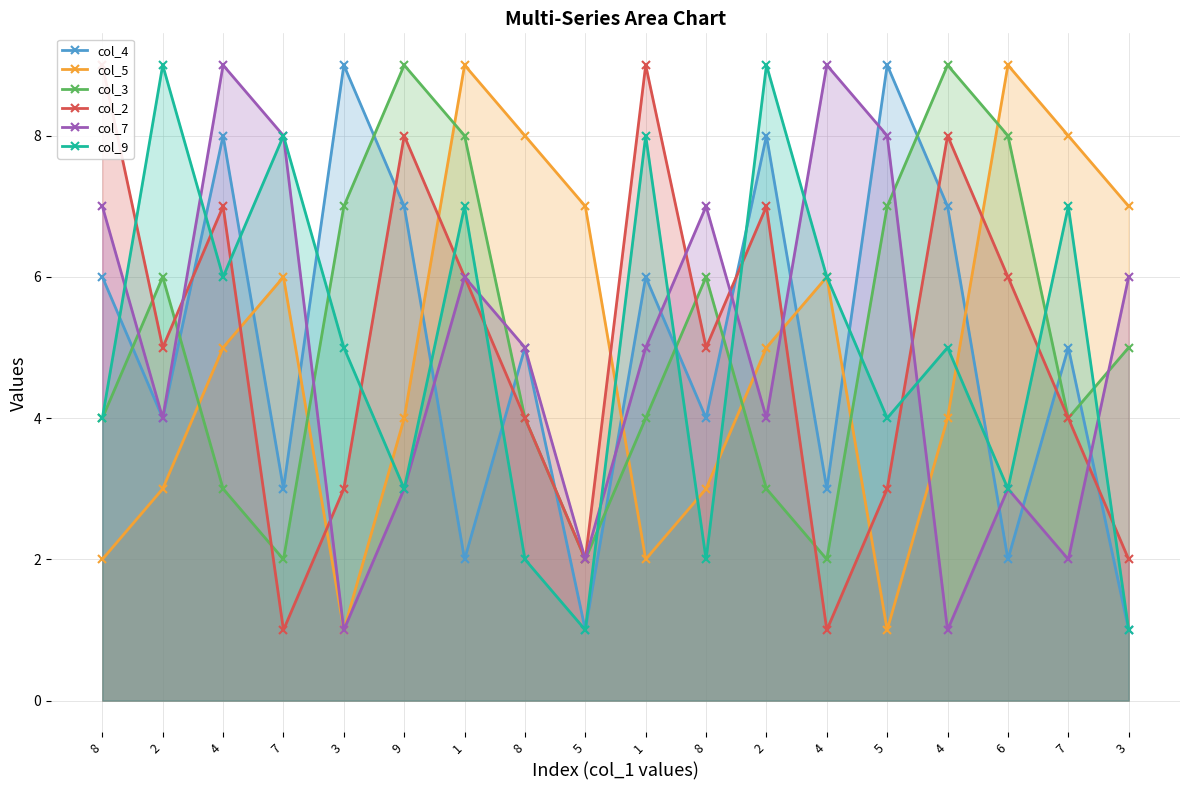

Reading left to right, what are all the values shown in this chart?

col_4: 6	4	8	3	9	7	2	5	1	6	4	8	3	9	7	2	5	1
col_5: 2	3	5	6	1	4	9	8	7	2	3	5	6	1	4	9	8	7
col_3: 4	6	3	2	7	9	8	4	2	4	6	3	2	7	9	8	4	5
col_2: 9	5	7	1	3	8	6	4	2	9	5	7	1	3	8	6	4	2
col_7: 7	4	9	8	1	3	6	5	2	5	7	4	9	8	1	3	2	6
col_9: 4	9	6	8	5	3	7	2	1	8	2	9	6	4	5	3	7	1